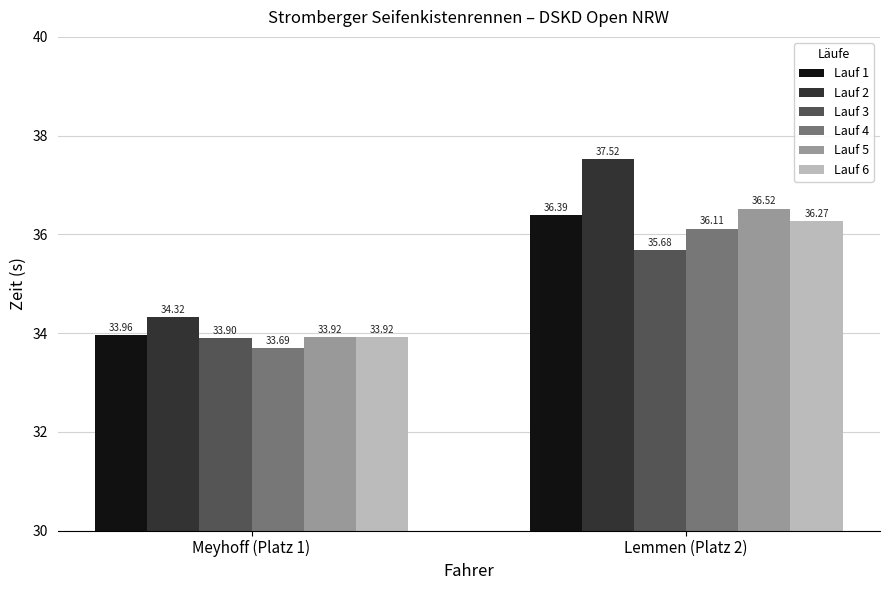

At how many categories does at least one series exceed 36?

1